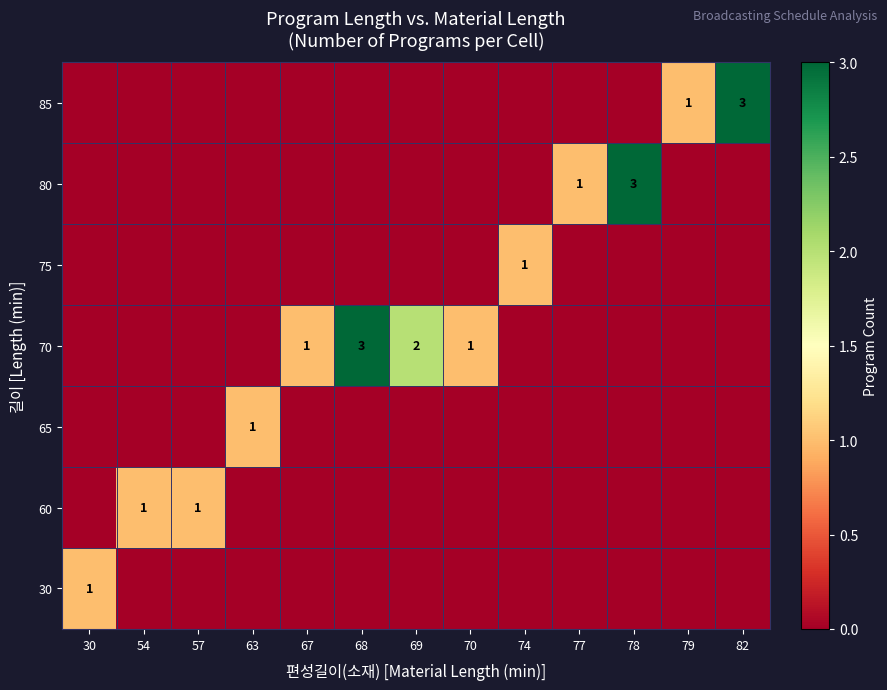

The value of 70 at 69 is 3. True or false?

False